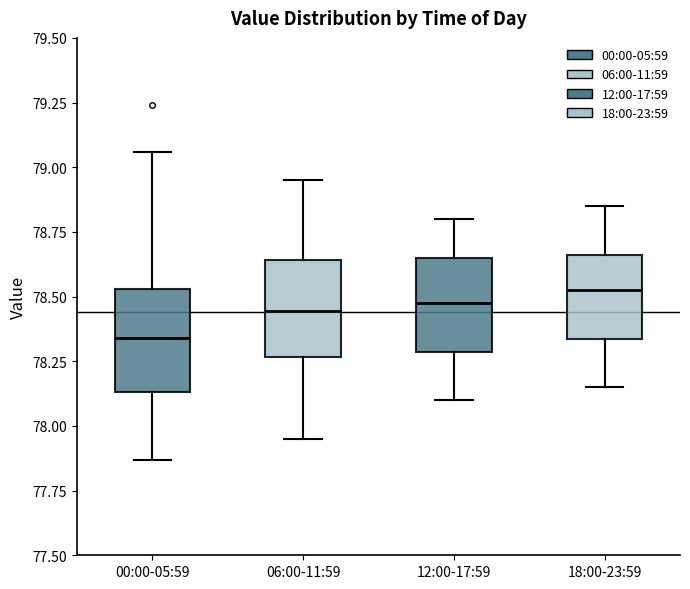

Reading left to right, transcribe this box plot: for each box, give where its median line is, the range the box spans, and where its two whiskers end, as read against the y-axis. The values are not printed on the chart, so give them approximately, as read against the axis.

00:00-05:59: median 78.35, box 78.15 to 78.55, whiskers 77.85 to 79.05
06:00-11:59: median 78.45, box 78.25 to 78.65, whiskers 77.95 to 78.95
12:00-17:59: median 78.50, box 78.30 to 78.65, whiskers 78.10 to 78.80
18:00-23:59: median 78.55, box 78.35 to 78.65, whiskers 78.15 to 78.85